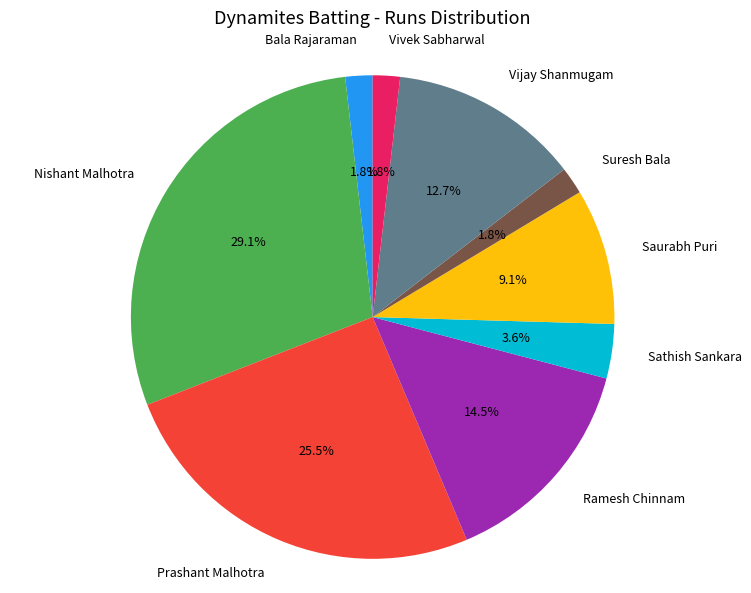

Is there any slice that represents more than half of the pie?

No